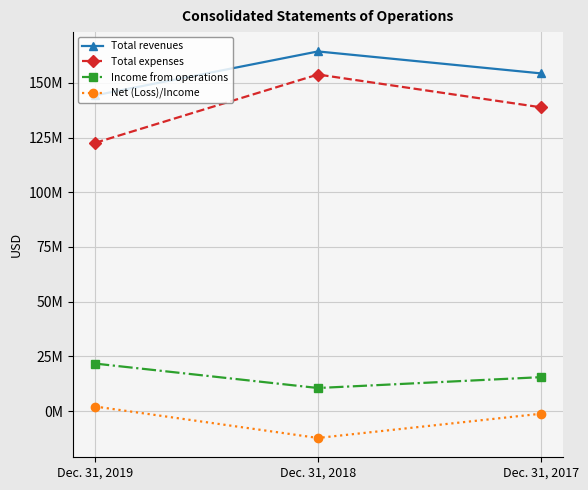

Between Dec. 31, 2019 and Dec. 31, 2018, which series saw the biggest shift?

Total expenses